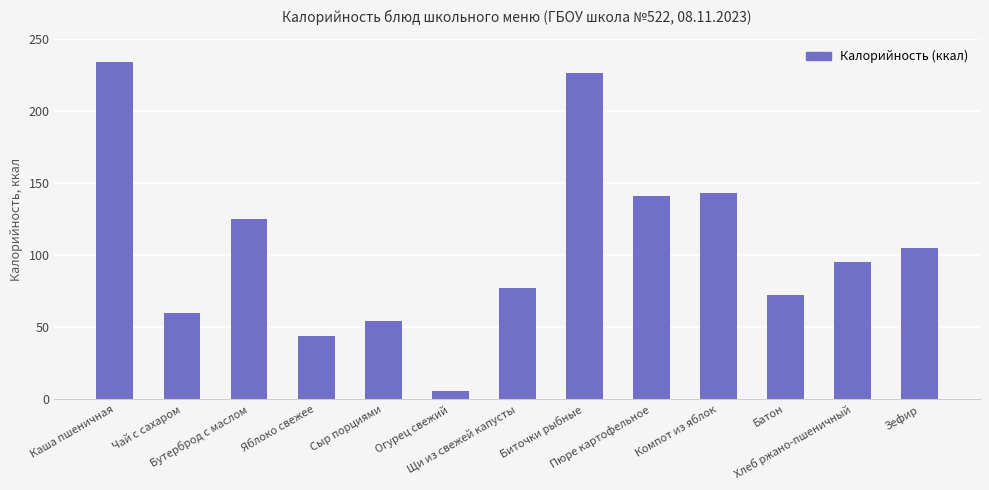

Which label corresponds to the smallest value in the chart?

Огурец свежий